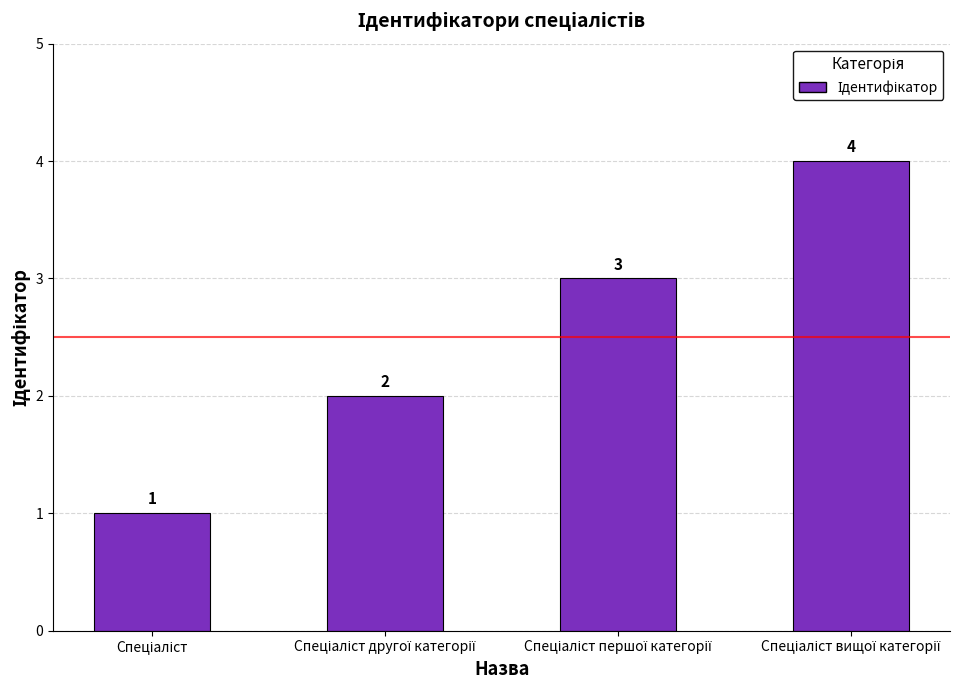

Count the values in the range 2 to 4.

3